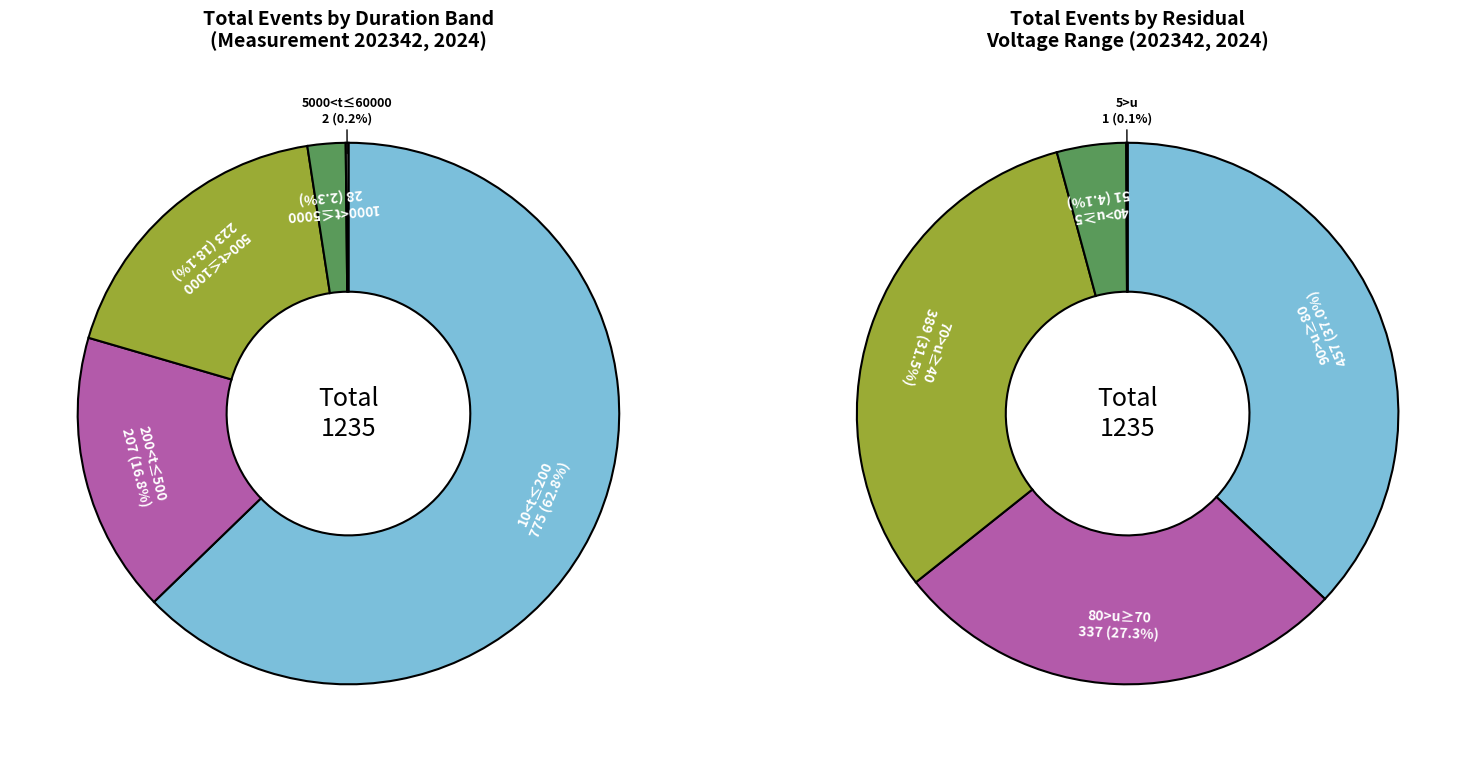

Does any single category account for the majority?

No